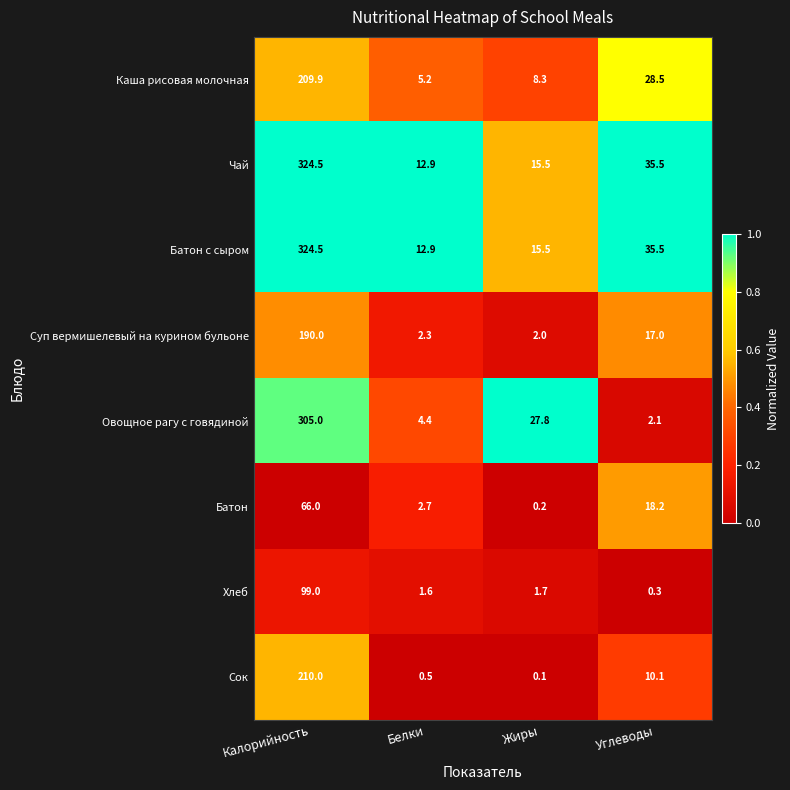

What is the spread (max minus min) of values at Жиры?

27.7